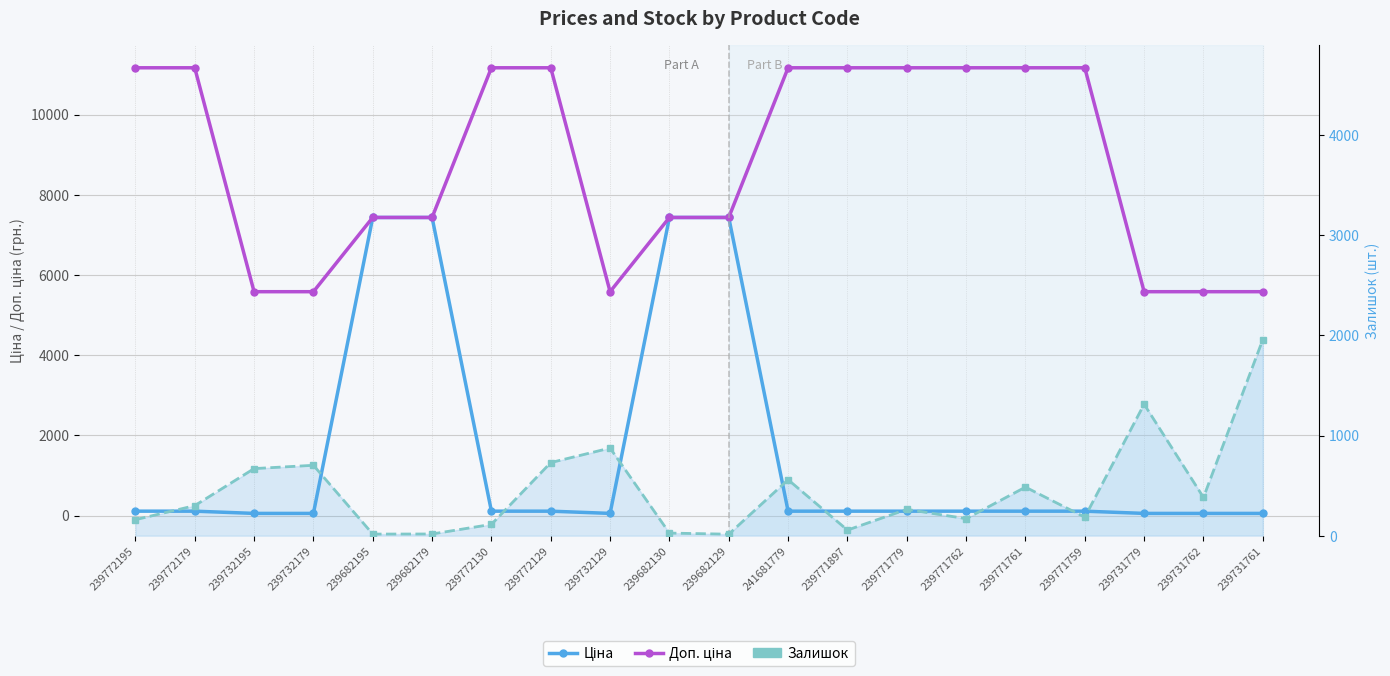

True or false: Доп. ціна and Залишок intersect in this chart.

False